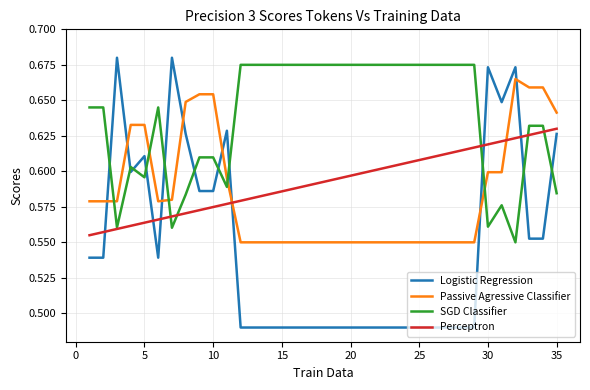

Which series has the widest spread of values?

Logistic Regression